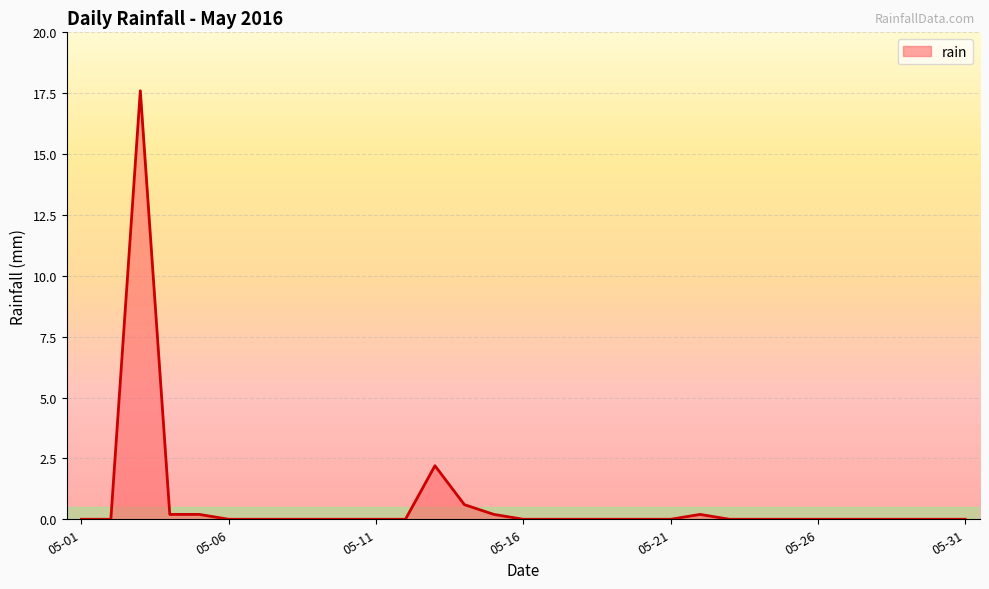

What is the greatest value displayed?

17.6